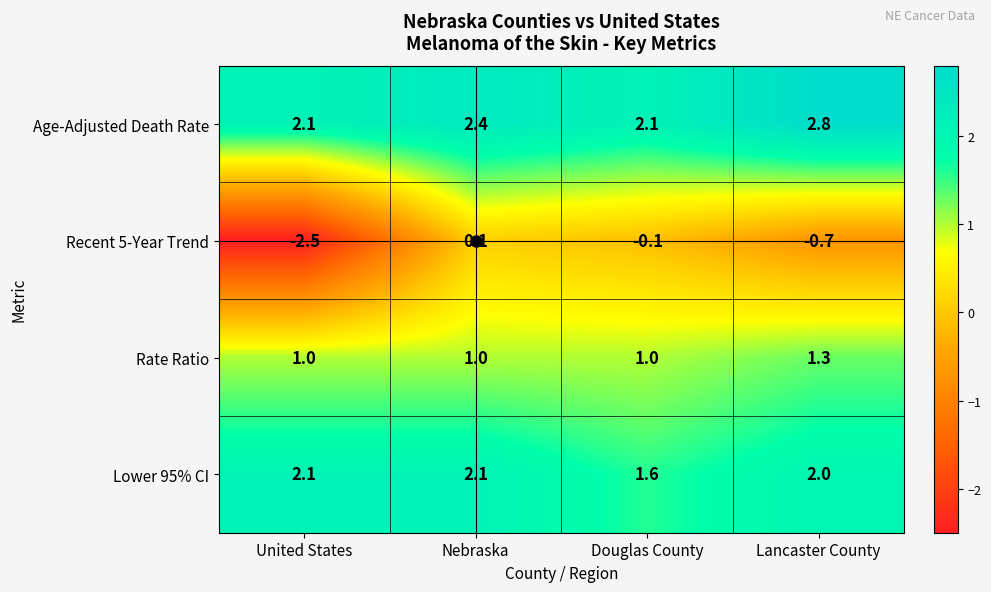

At which category is the sum across all series the highest?

Nebraska